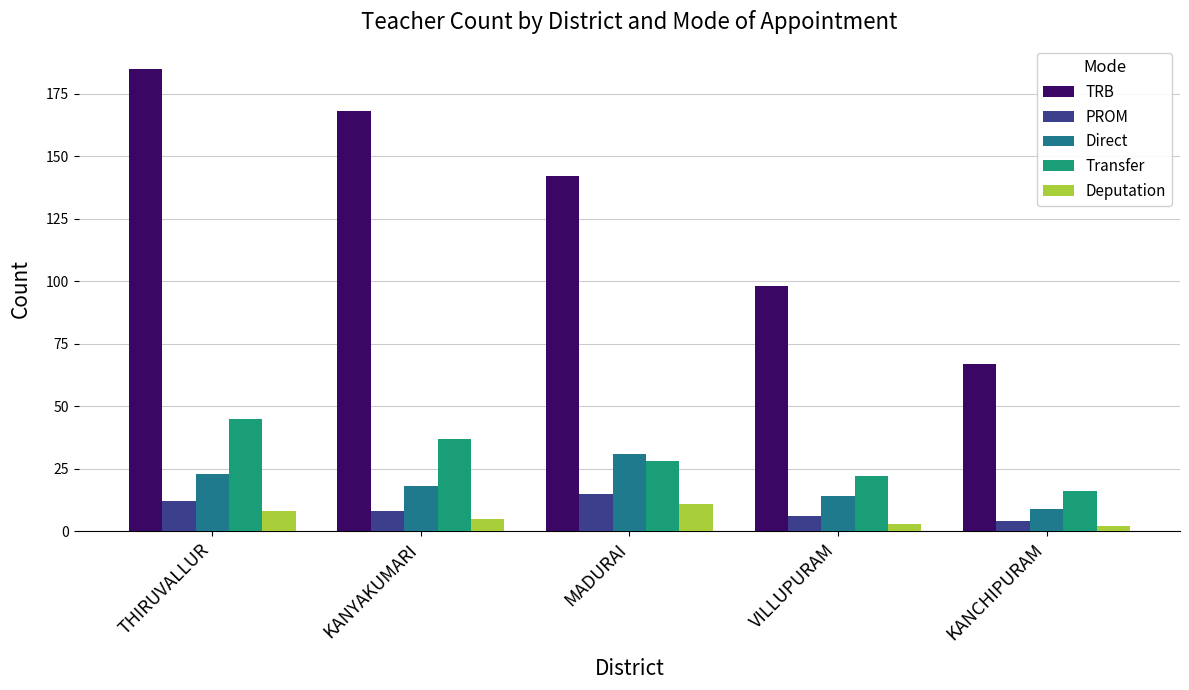

Between MADURAI and VILLUPURAM, which series saw the biggest shift?

TRB